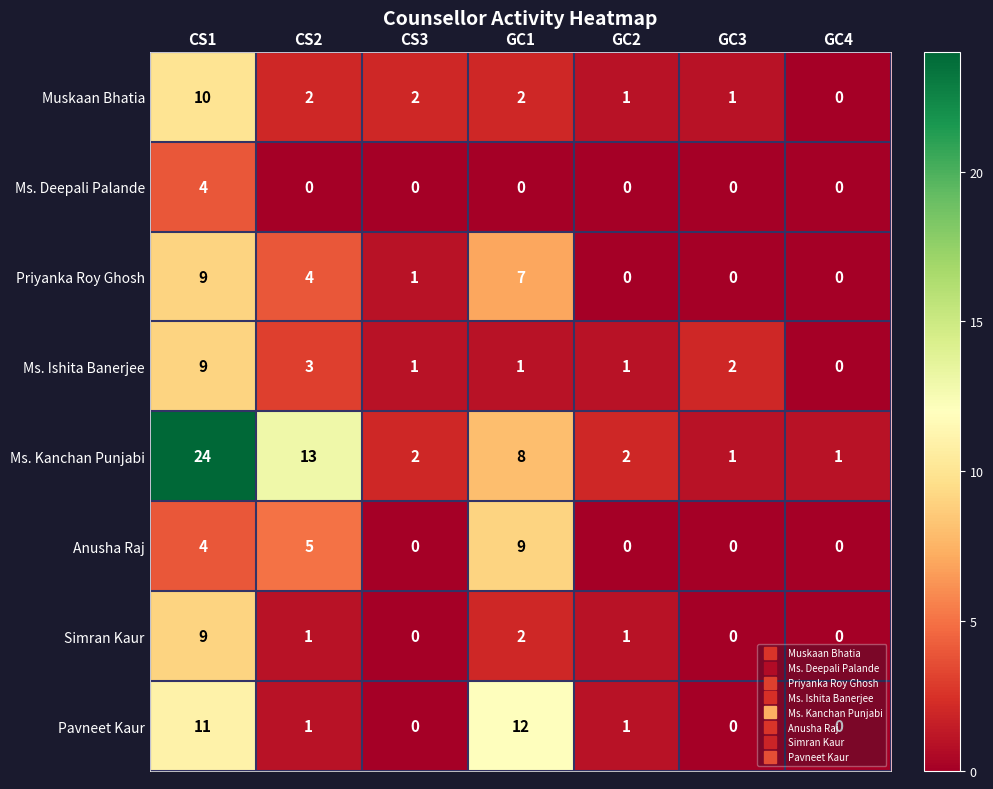

Read the Pavneet Kaur value at CS1.

11